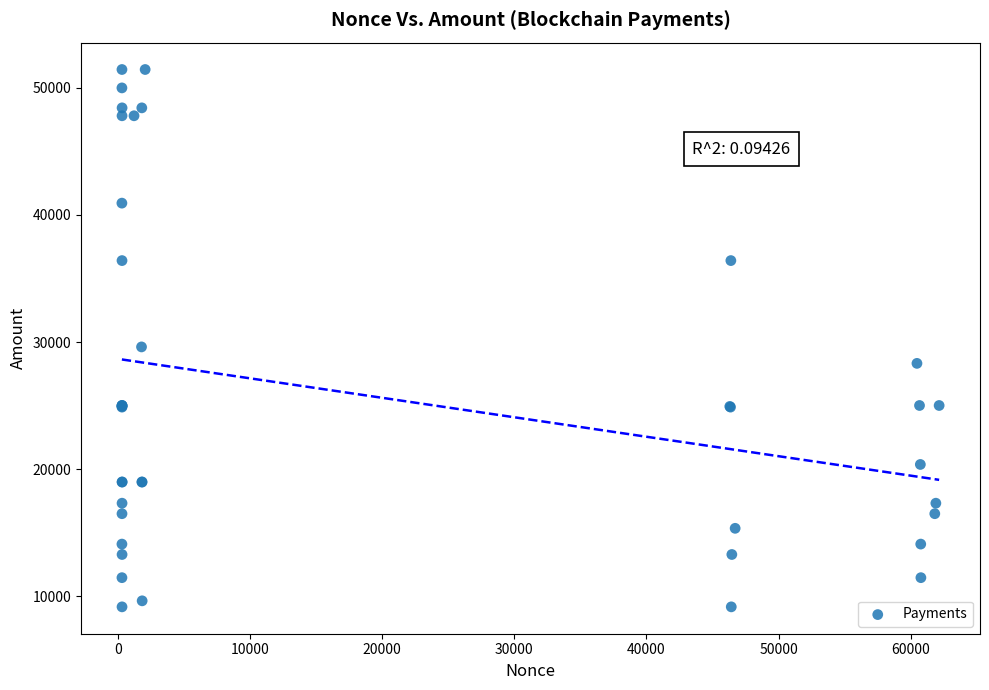

What Y value in the scatter plot is closest to 30301?

29614.8